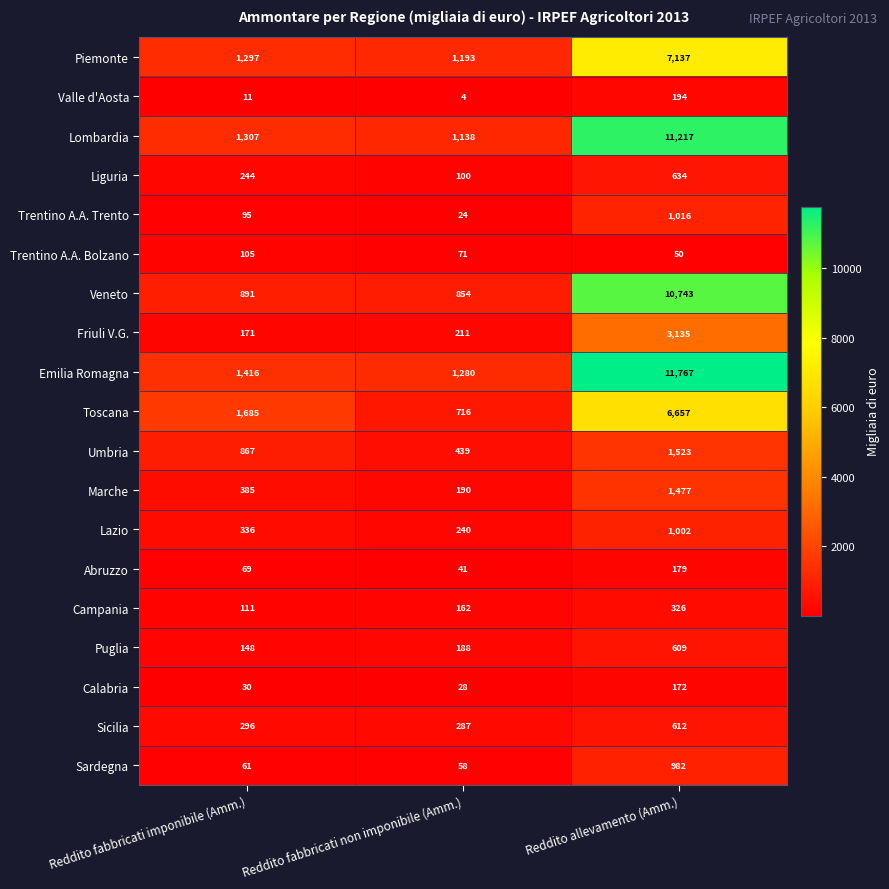

What is the total value across all series at Reddito fabbricati imponibile (Amm.)?

9525